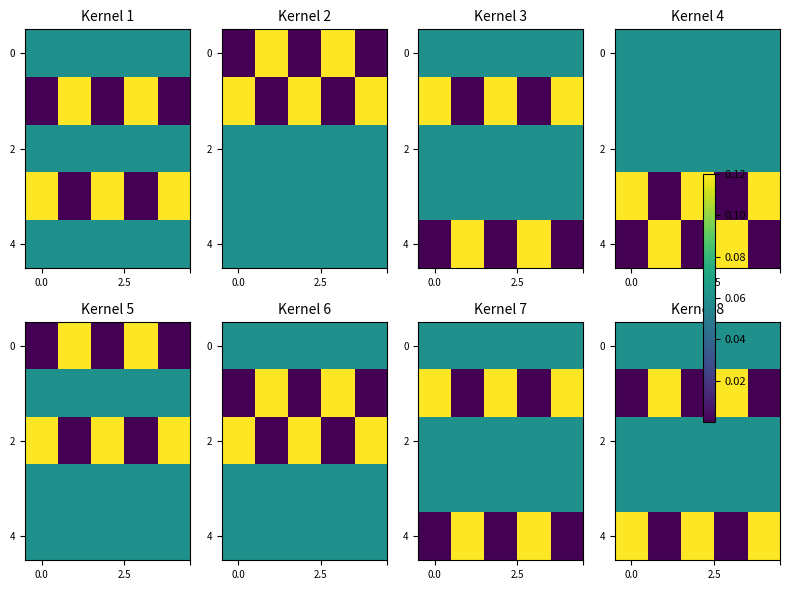

The value of row_4 at 0.0 is 0.0. True or false?

False